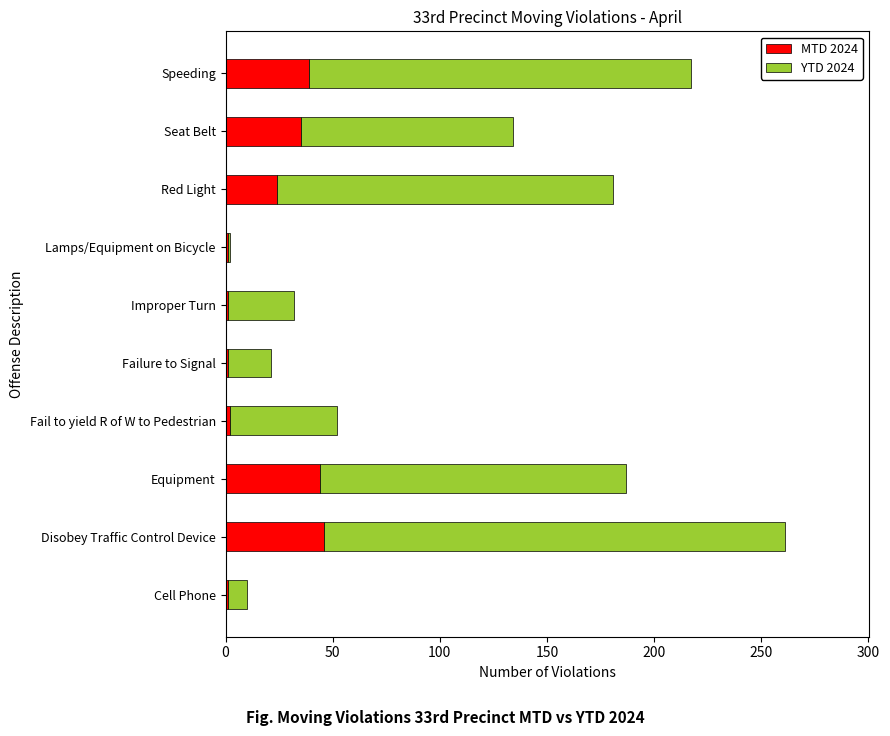

What are all the series names shown in the legend?

MTD 2024, YTD 2024